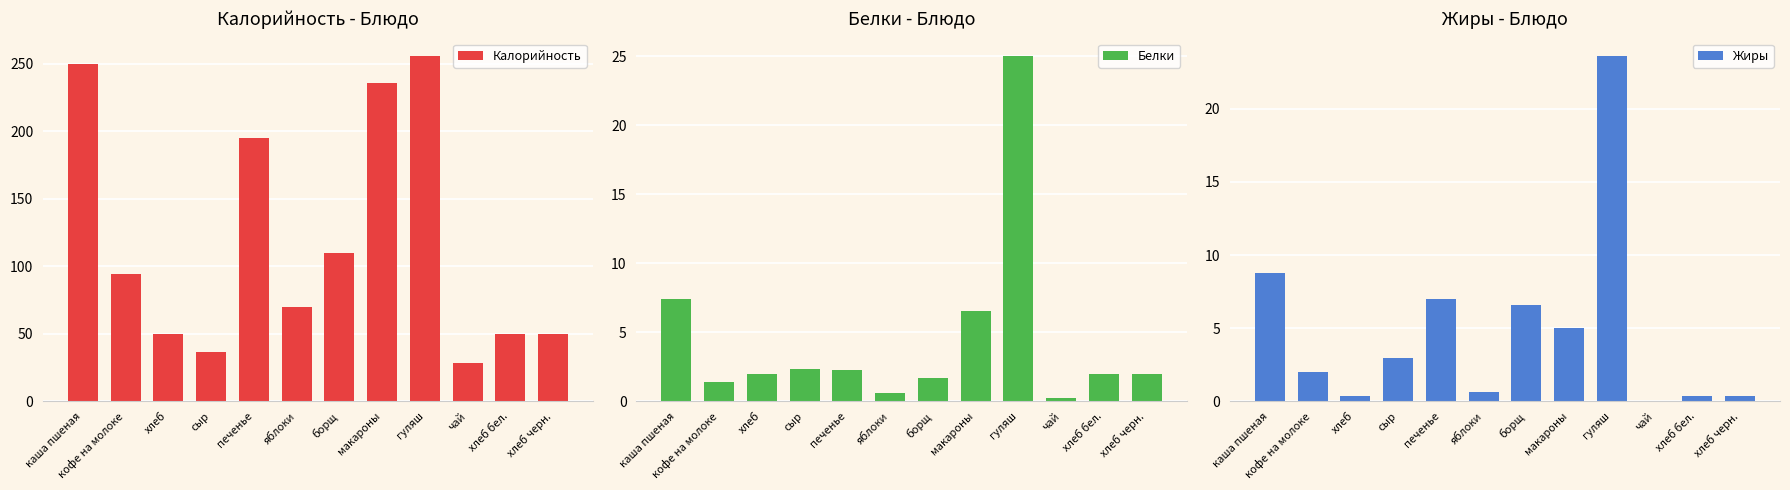

At how many categories does at least one series exceed 6?

12